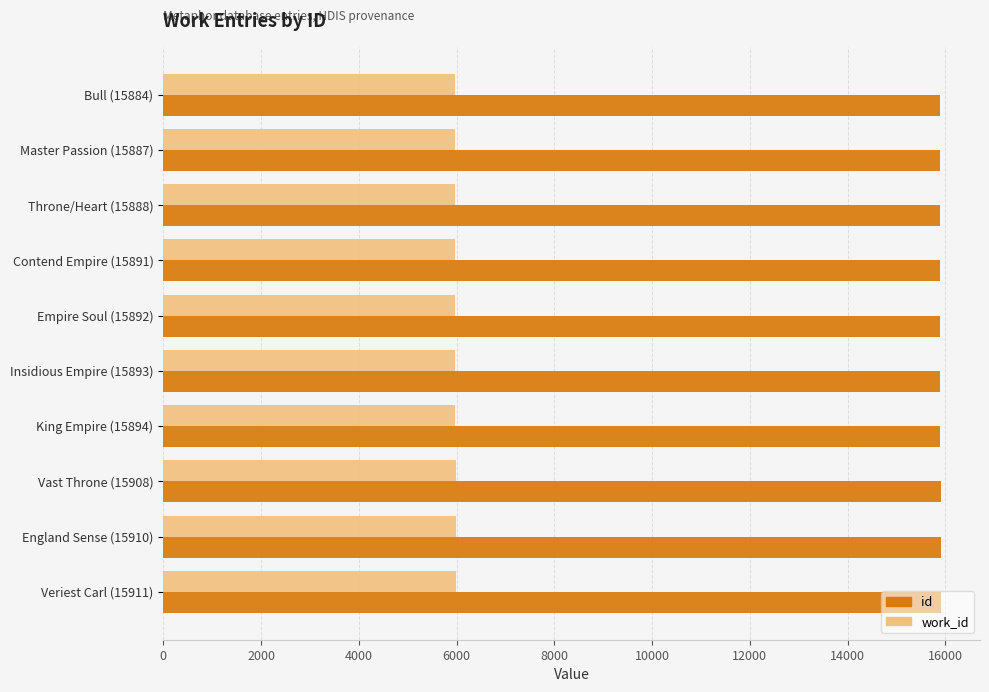

Rank the series by their average value, from highest to lowest.

id, work_id